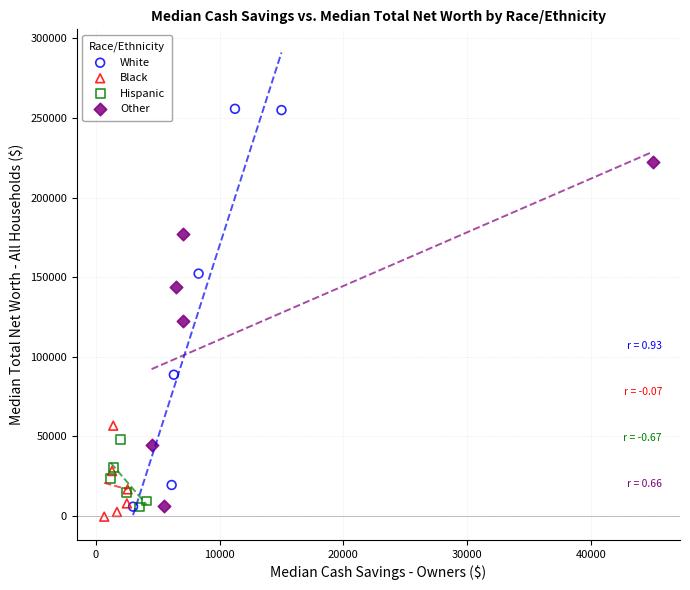

Which series has the widest spread of Y values?

White